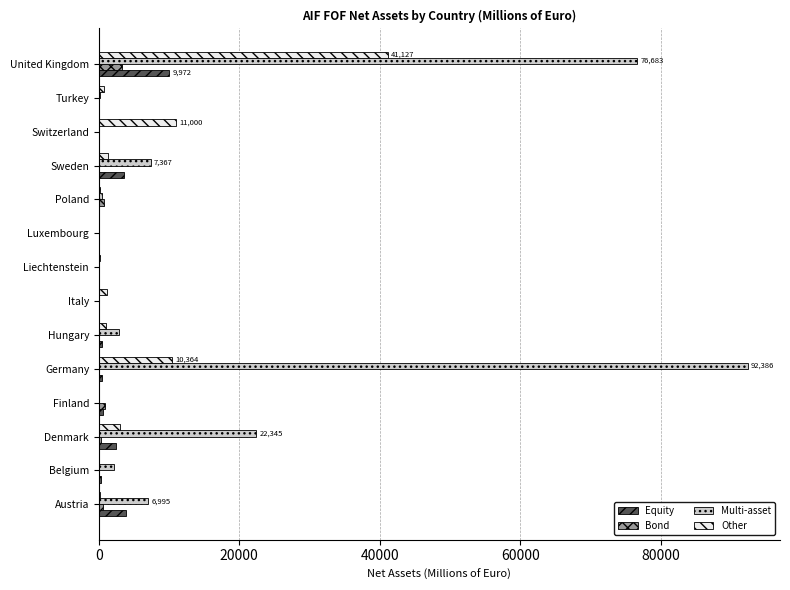

What is the approximate value of Bond at United Kingdom?

3291.2